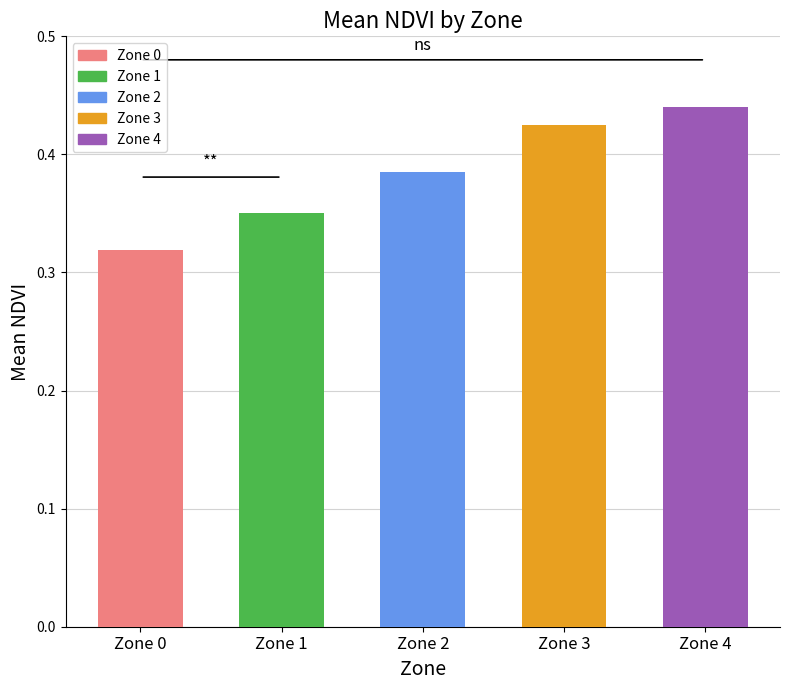

The chart shows a value of 0.6 at Zone 1. True or false?

False